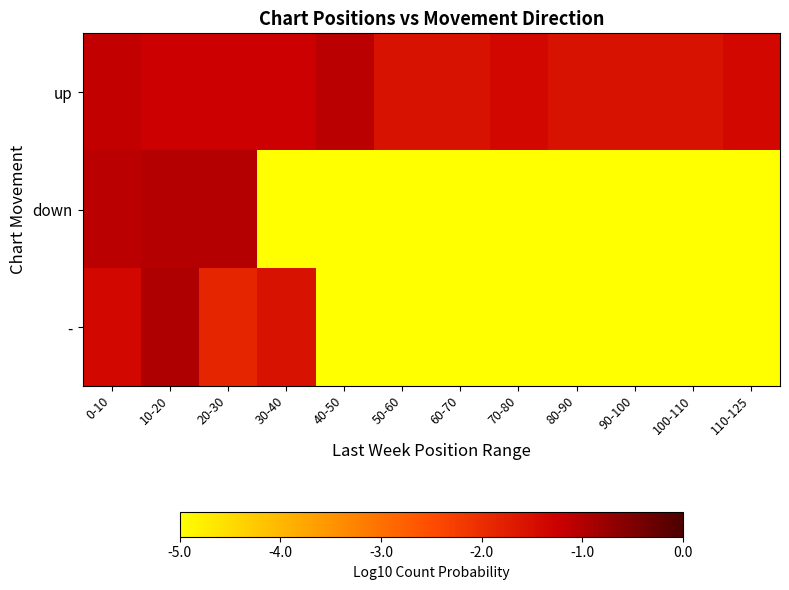

Reading left to right, transcribe all the data shown in this chart.

up: 0-10=-1.2	10-20=-1.3	20-30=-1.3	30-40=-1.3	40-50=-1.1	50-60=-1.6	60-70=-1.6	70-80=-1.4	80-90=-1.6	90-100=-1.6	100-110=-1.6	110-125=-1.4
down: 0-10=-1.1	10-20=-1.0	20-30=-1.0	30-40=-5.0	40-50=-5.0	50-60=-5.0	60-70=-5.0	70-80=-5.0	80-90=-5.0	90-100=-5.0	100-110=-5.0	110-125=-5.0
-: 0-10=-1.4	10-20=-1.0	20-30=-1.9	30-40=-1.6	40-50=-5.0	50-60=-5.0	60-70=-5.0	70-80=-5.0	80-90=-5.0	90-100=-5.0	100-110=-5.0	110-125=-5.0